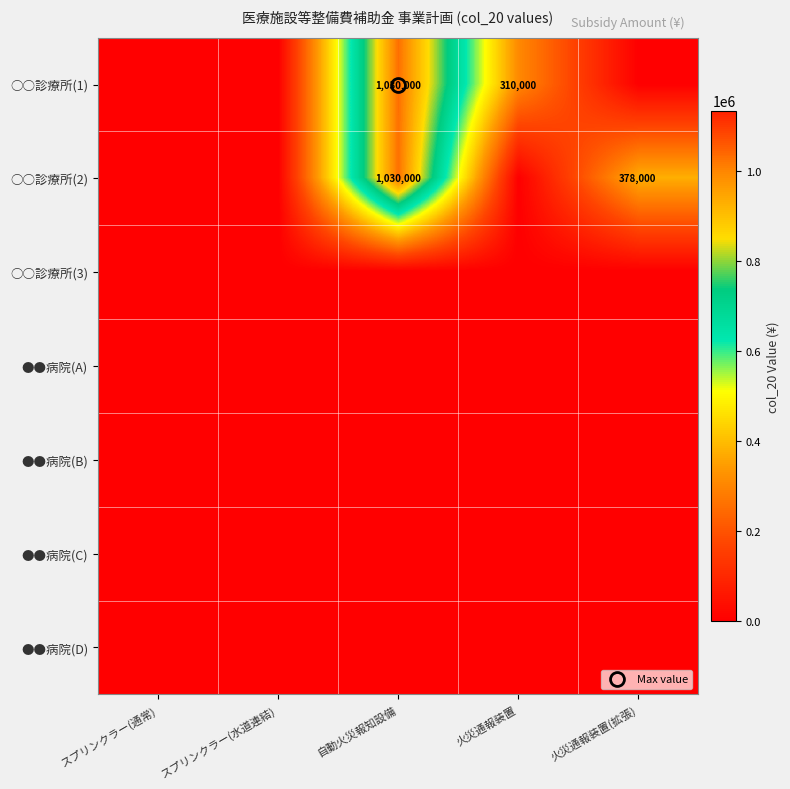

At how many categories does at least one series exceed 959739?

1